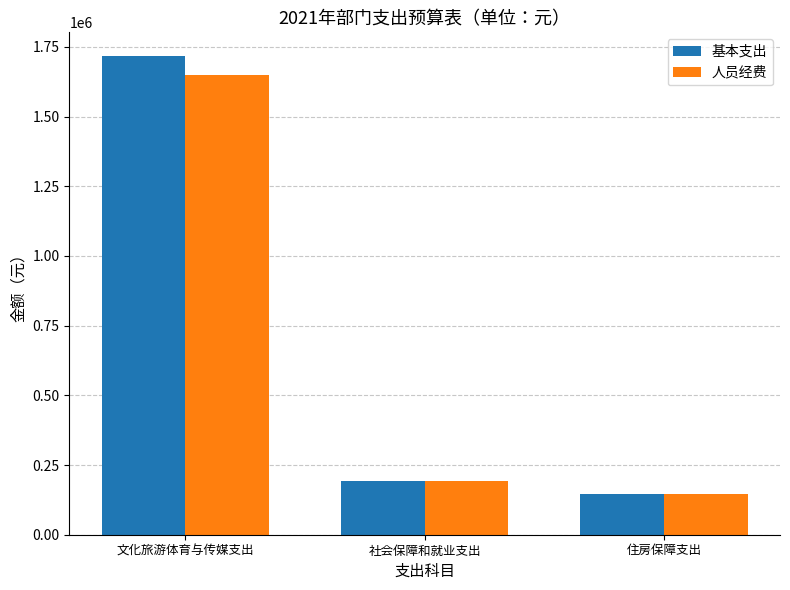

Is it true that 人员经费 equals 194256 at 社会保障和就业支出?

True